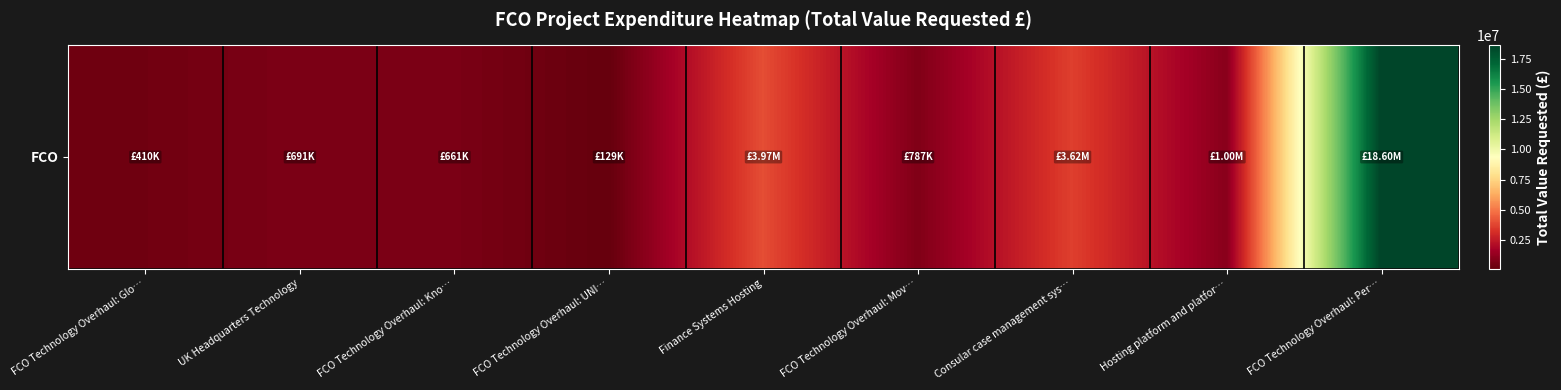

What is the difference between the maximum and minimum values?

18471020